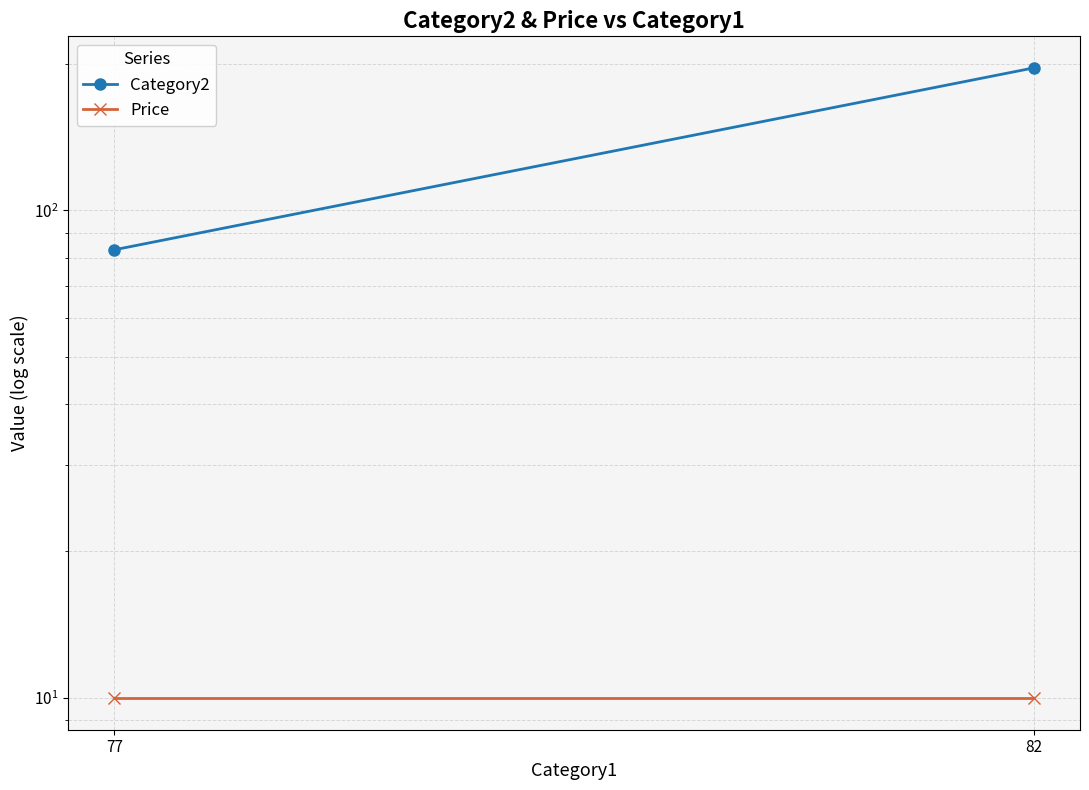

Between 77 and 82, which series saw the biggest shift?

Category2